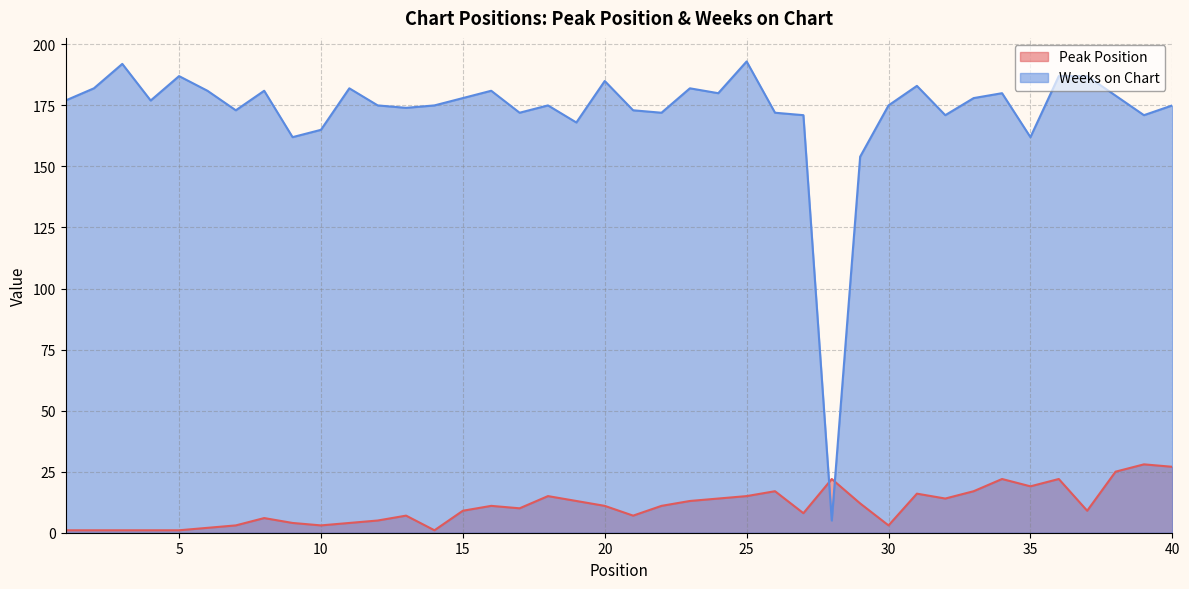

Reading left to right, what are all the values shown in this chart?

Peak Position: 1=1	2=1	3=1	4=1	5=1	6=2	7=3	8=6	9=4	10=3	11=4	12=5	13=7	14=1	15=9	16=11	17=10	18=15	19=13	20=11	21=7	22=11	23=13	24=14	25=15	26=17	27=8	28=22	29=12	30=3	31=16	32=14	33=17	34=22	35=19	36=22	37=9	38=25	39=28	40=27
Weeks on Chart: 1=177	2=182	3=192	4=177	5=187	6=181	7=173	8=181	9=162	10=165	11=182	12=175	13=174	14=175	15=178	16=181	17=172	18=175	19=168	20=185	21=173	22=172	23=182	24=180	25=193	26=172	27=171	28=5	29=154	30=175	31=183	32=171	33=178	34=180	35=162	36=187	37=187	38=179	39=171	40=175